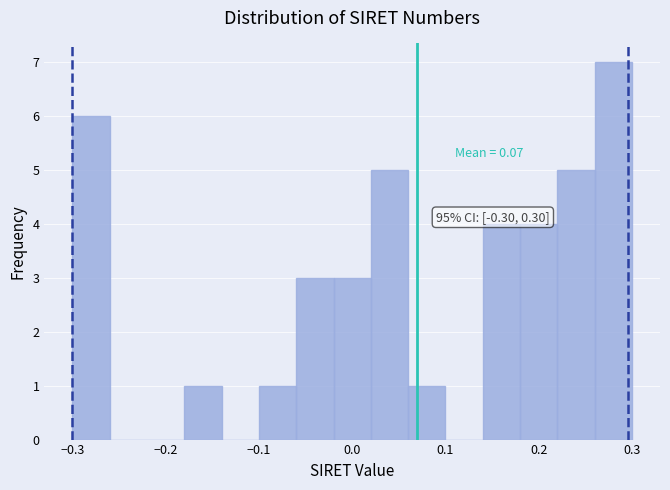

Which range on the x-axis has the tallest bar?

0.26 to 0.30